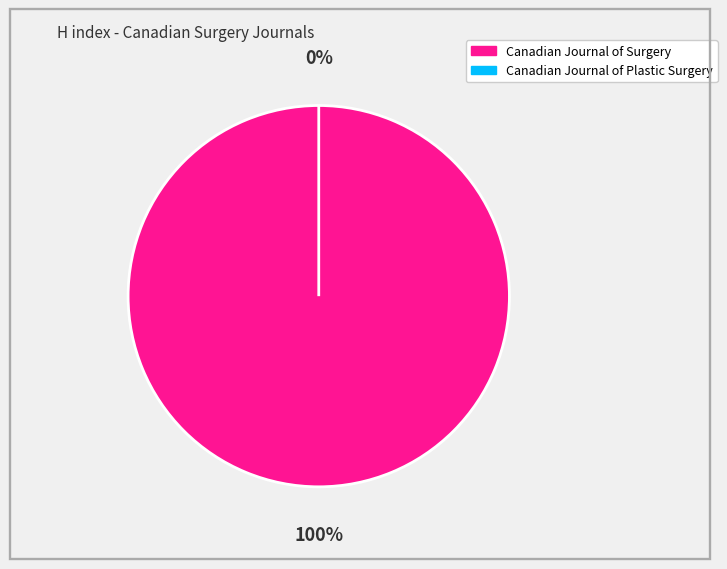

What portion of the pie excludes Canadian Journal of Plastic Surgery?

100.0%